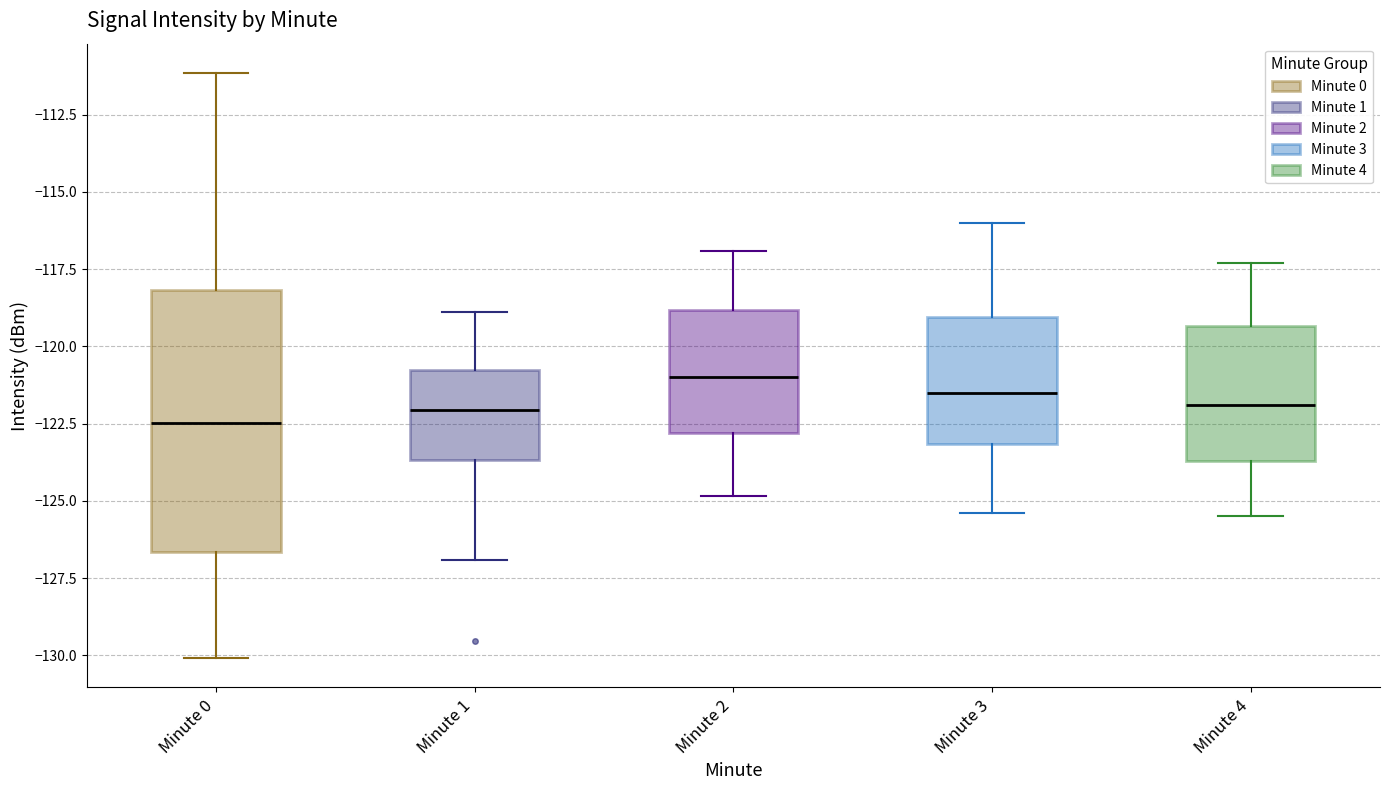

Which box is the tallest, from its lower edge to its upper edge?

Minute 0